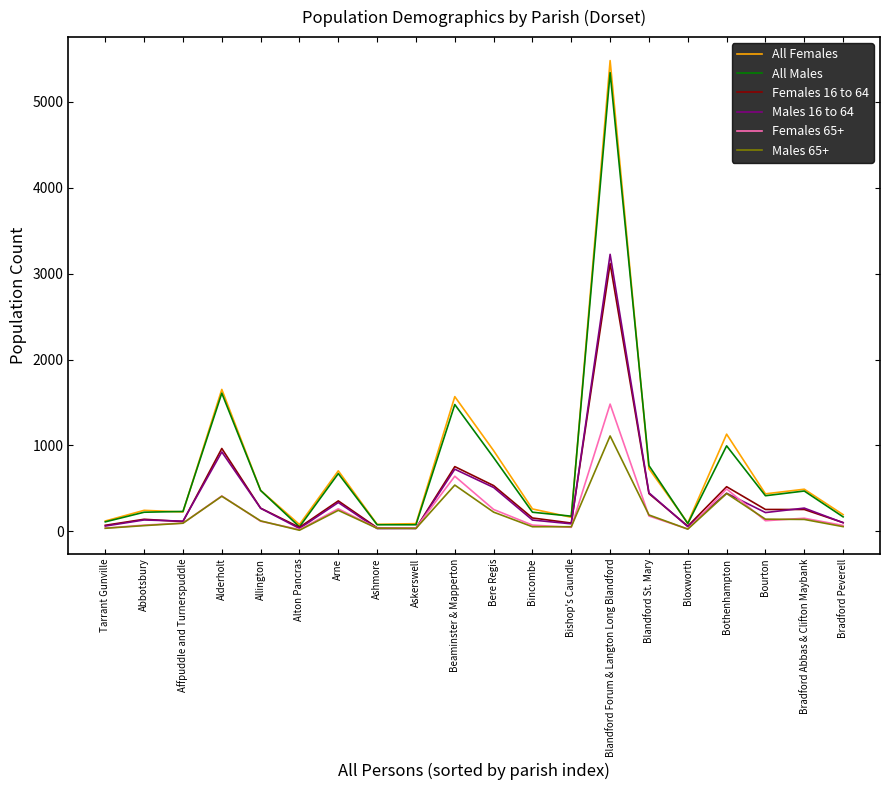

What is the spread (max minus min) of values at Alderholt?

1244